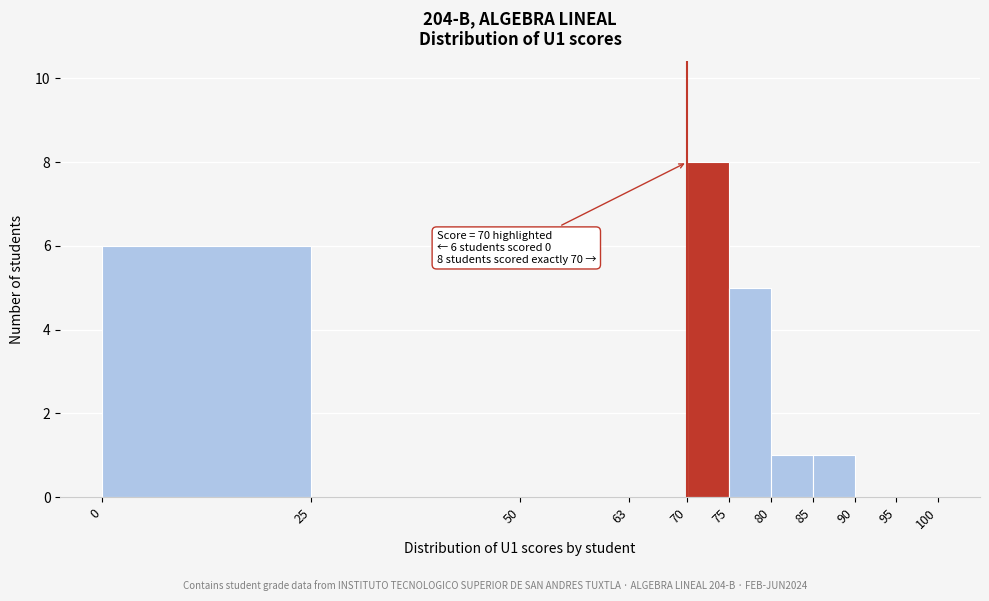

Over which range of the x-axis is the bar tallest?

70 to 75